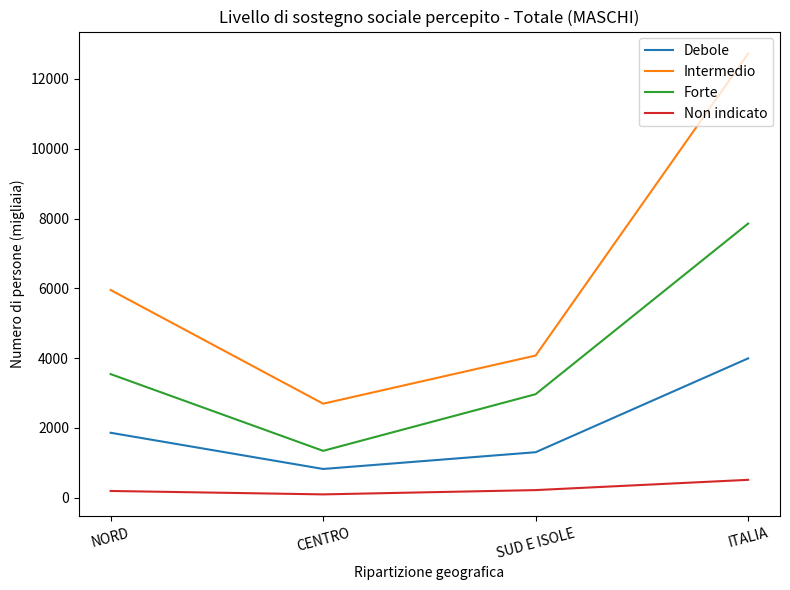

True or false: Intermedio has more than 1 interior local peaks.

False